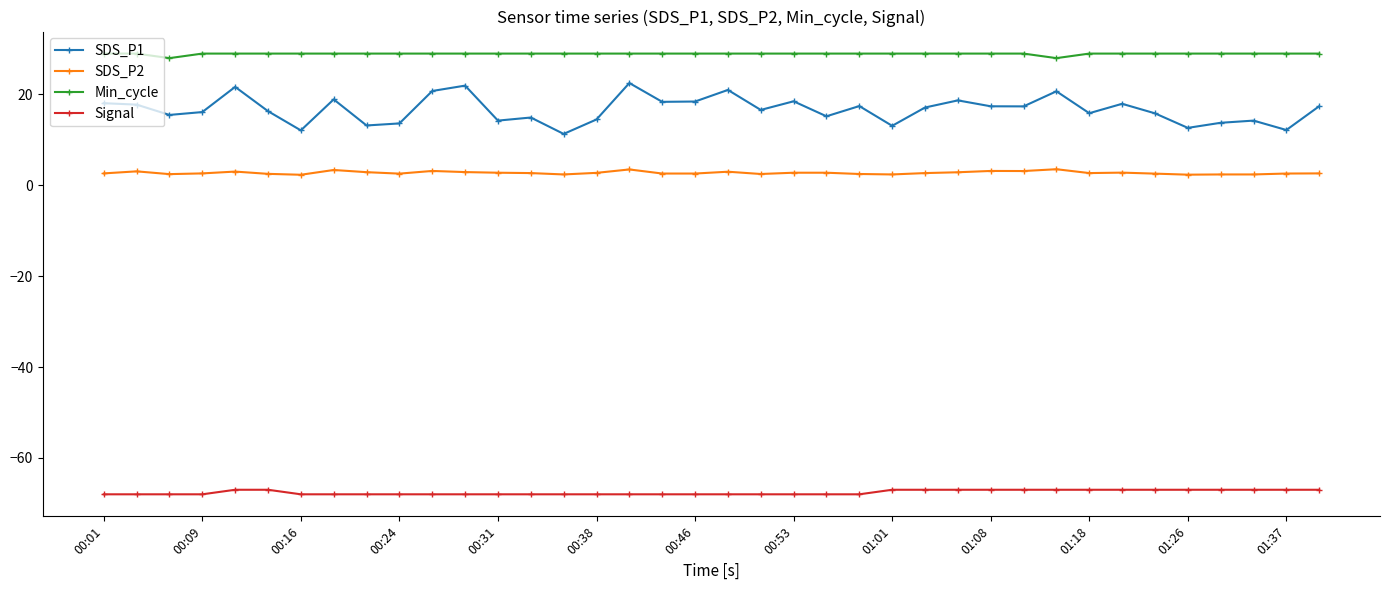

What is the value of the Min_cycle point at the 31st from the left?

29.0